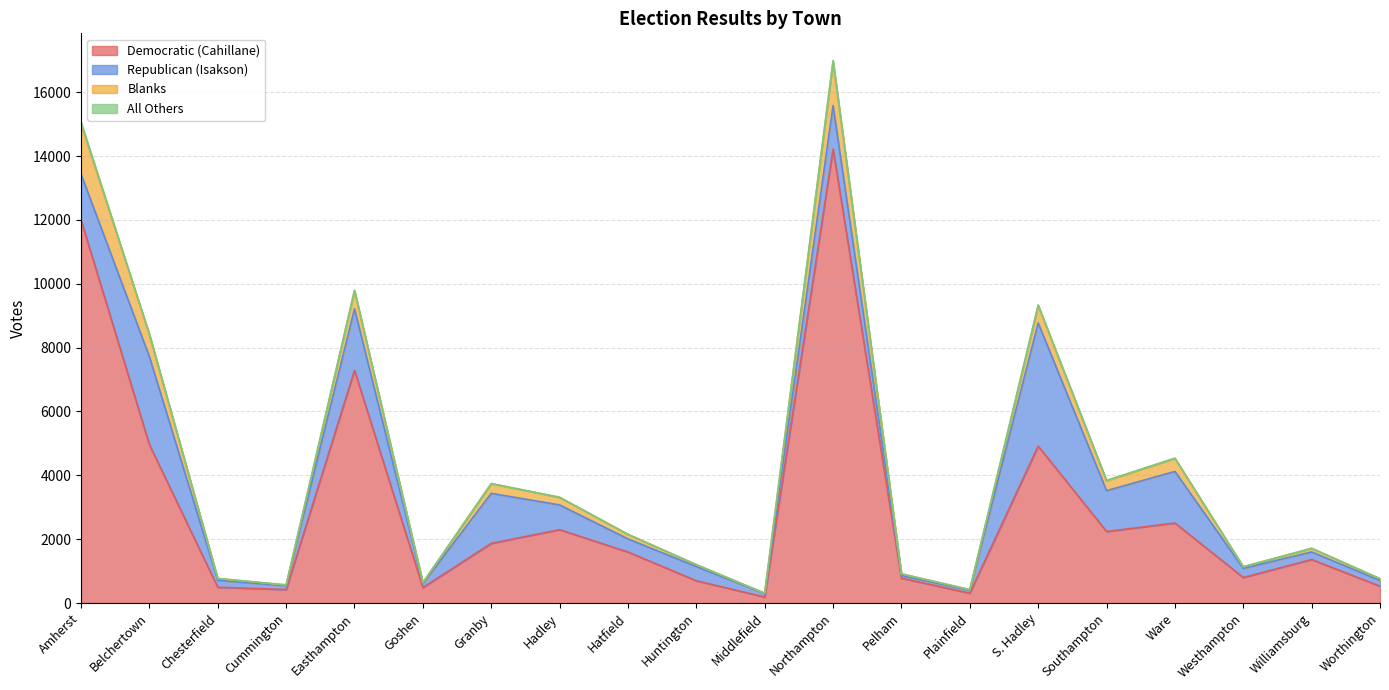

What is the label of the 9th point from the right?

Northampton